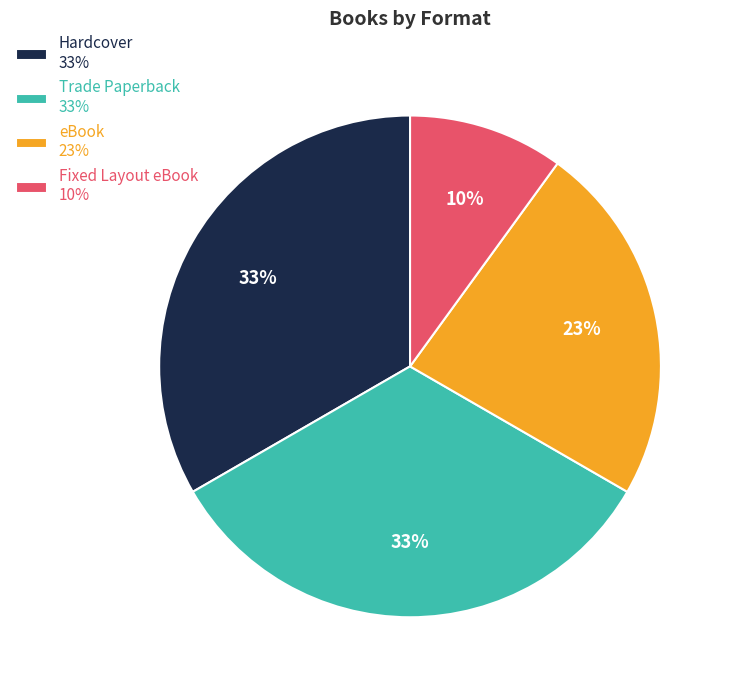

Is there any slice that represents more than half of the pie?

No